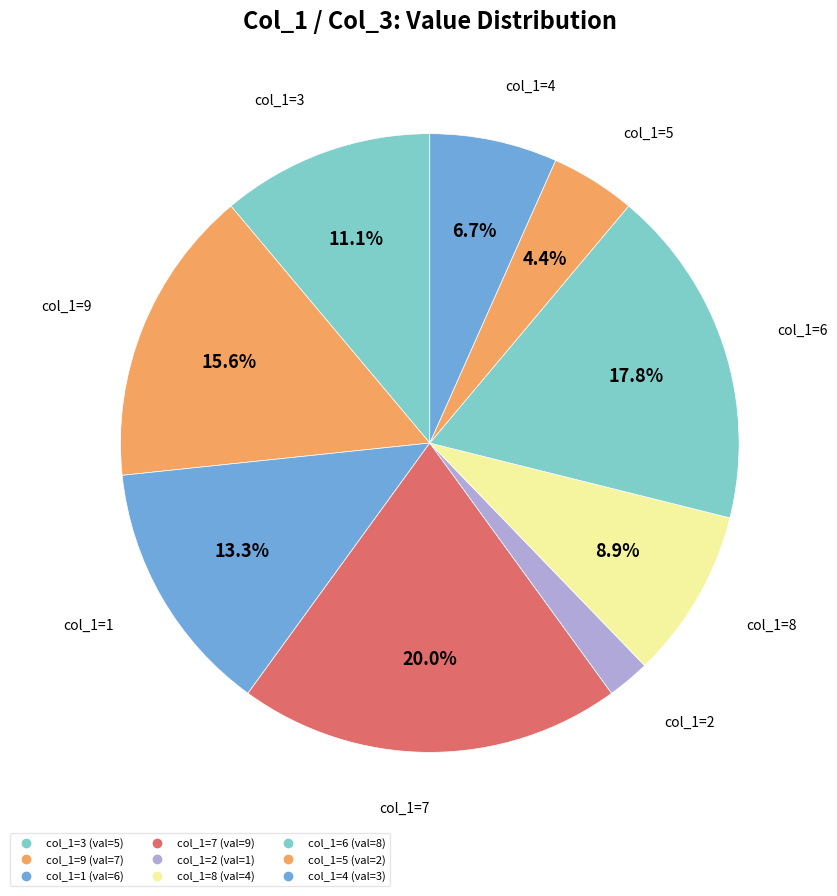

Is there a majority slice in this chart?

No